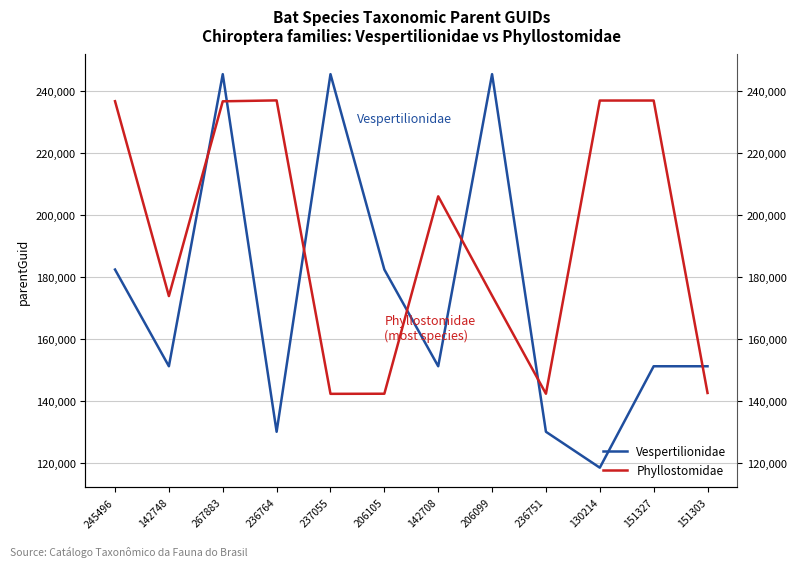

Rank the categories by Vespertilionidae value from lowest to highest.

130214, 236764, 236751, 142748, 142708, 151327, 151303, 245496, 206105, 267883, 237055, 206099